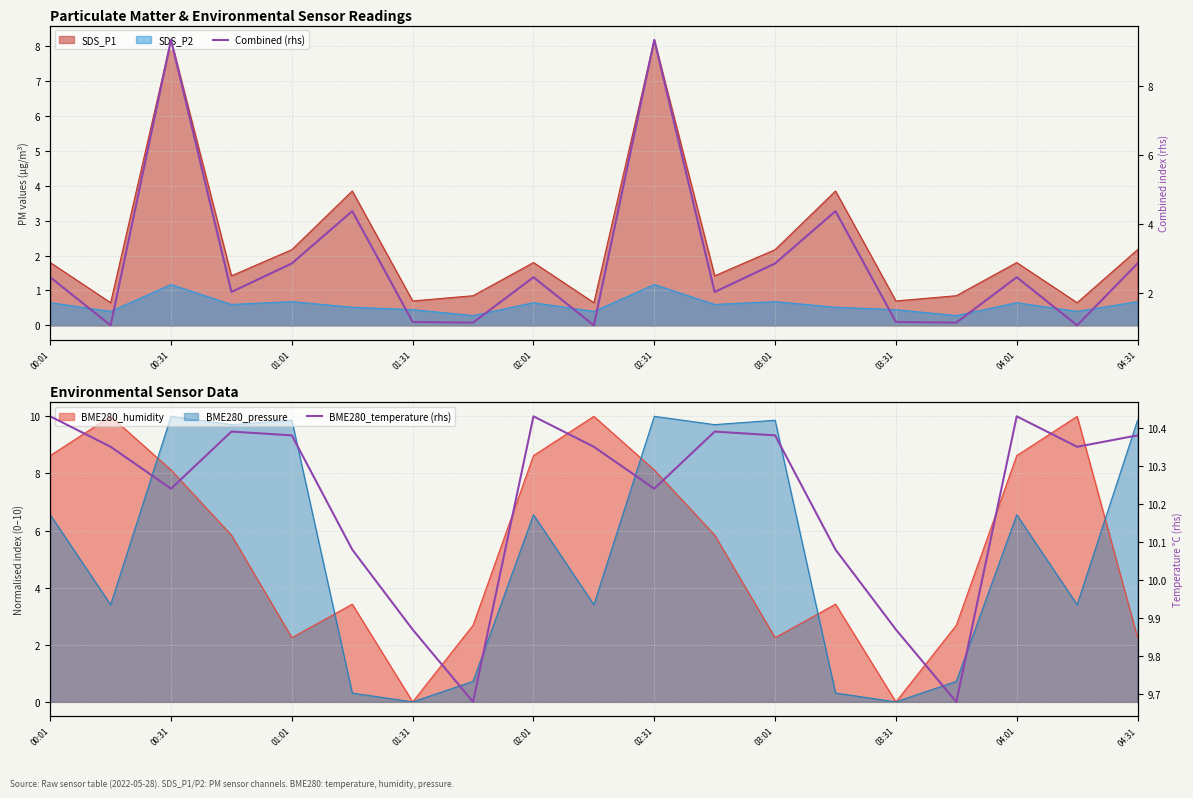

The value of BME280_temperature (rhs) at 00:31 is 17.4. True or false?

False